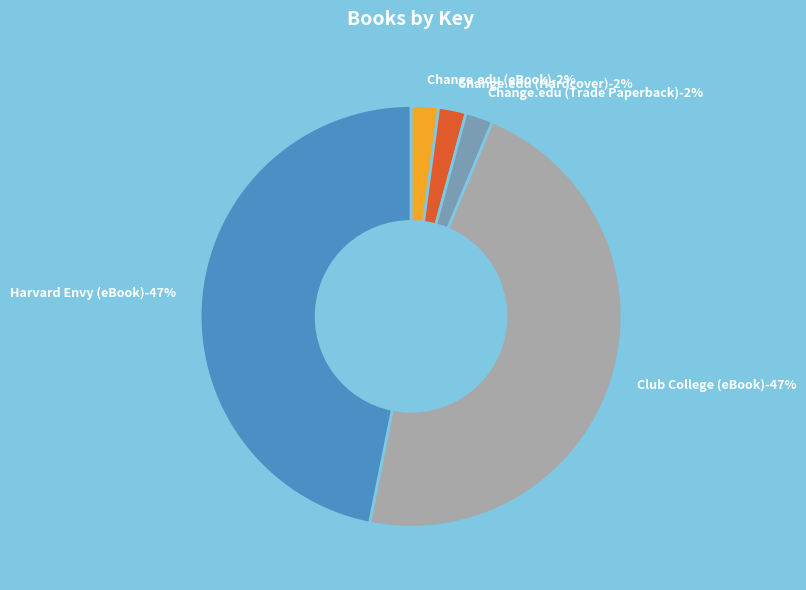

What percentage is NOT represented by Harvard Envy (eBook)?

53.2%